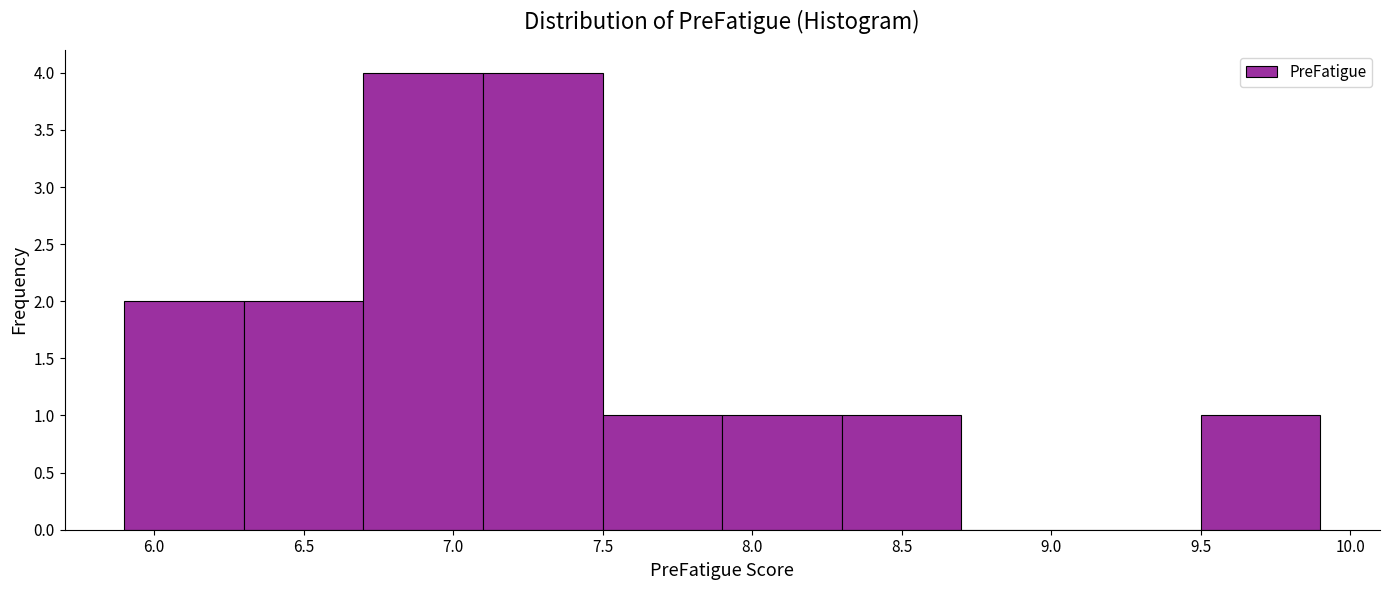

How tall is the bar that spans 5.9 to 6.3 on the x-axis? The values are not printed on the chart, so give them approximately, as read against the axis.

2